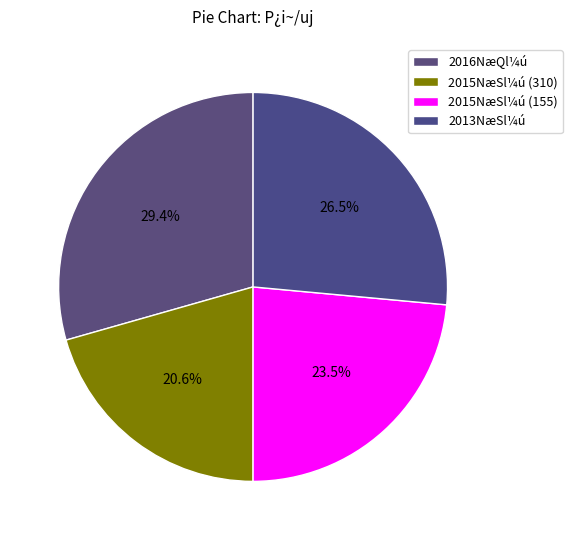

How many segments does this pie chart have?

4